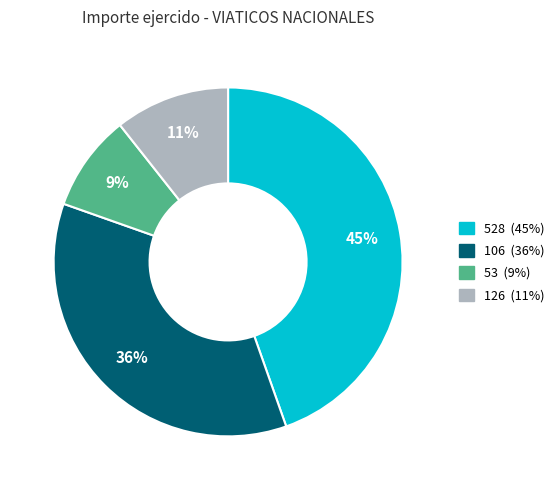

To the nearest percent, what is the difference between the largest and smallest slice percentages?

36%